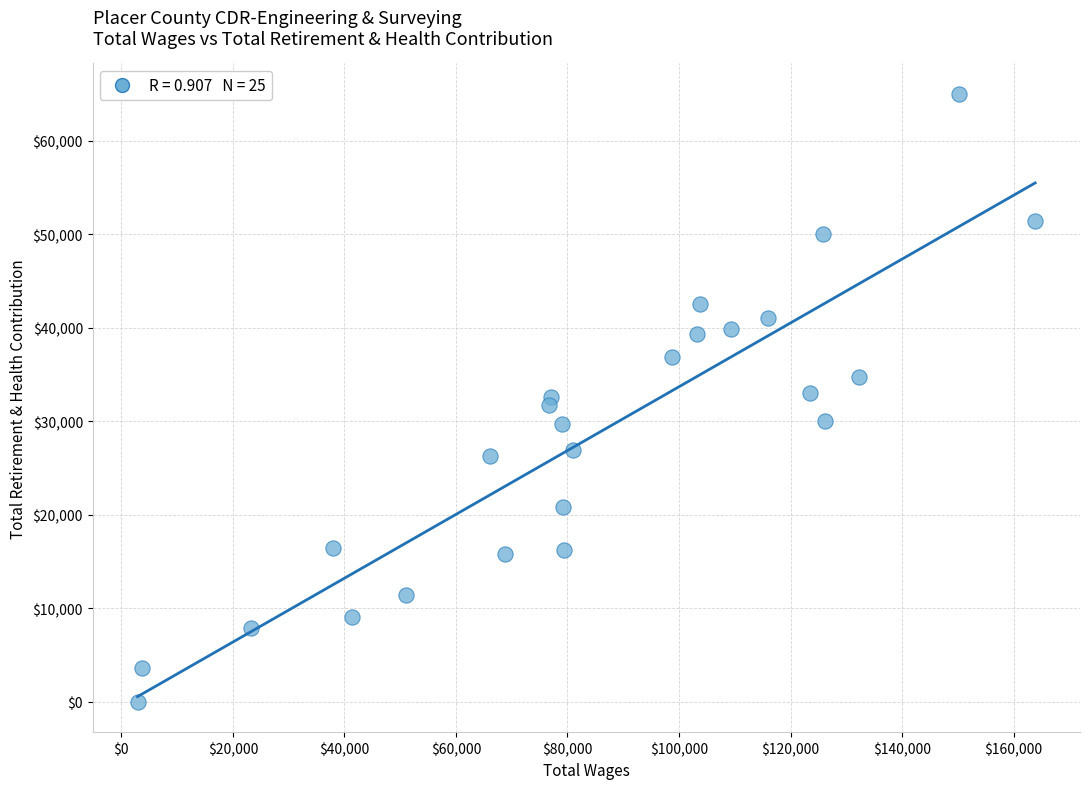

What is the range of X values (max minus min)?

160955